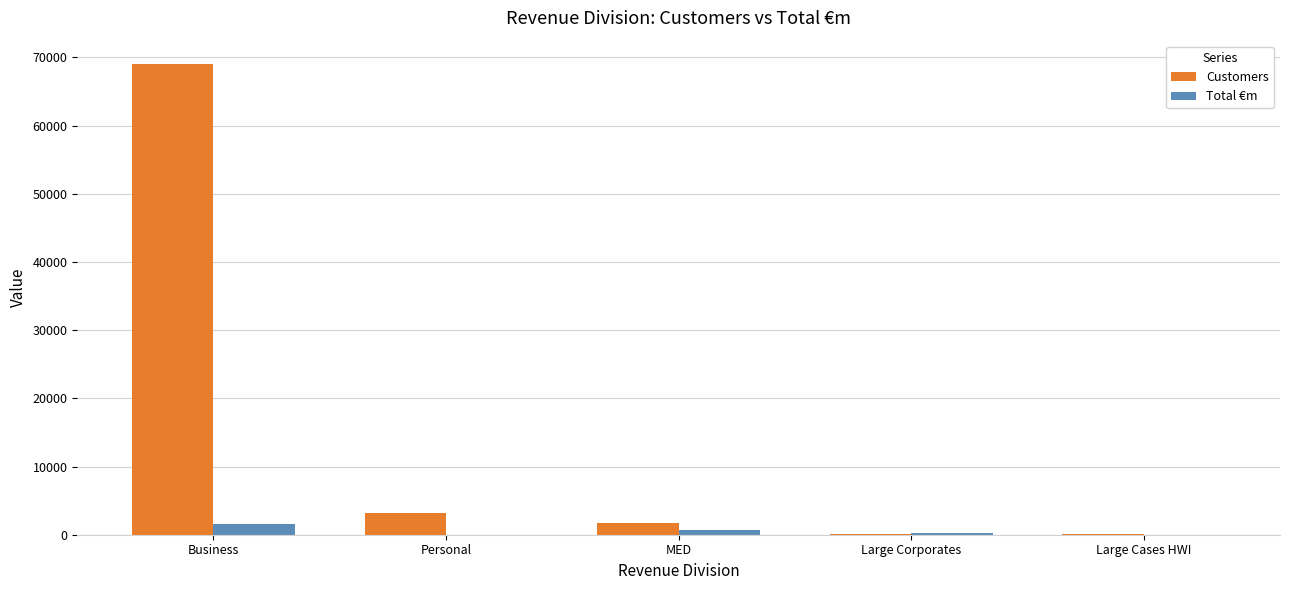

What is the greatest value displayed?

68996